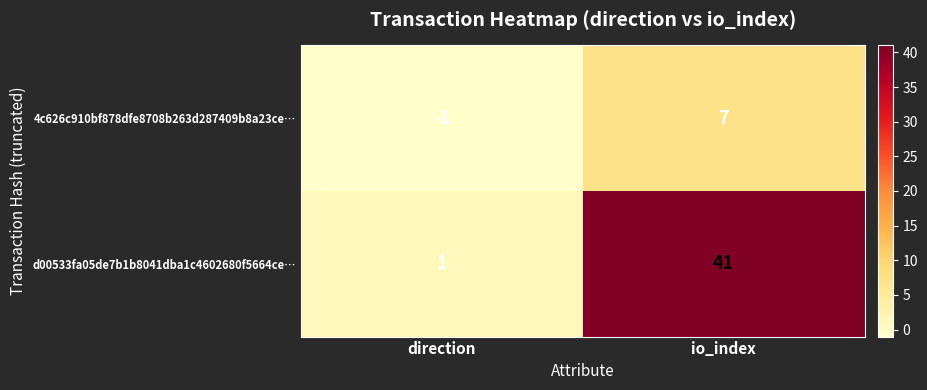

How many negative values does the 4c626c910bf878dfe8708b263d287409b8a23ce… series have?

1